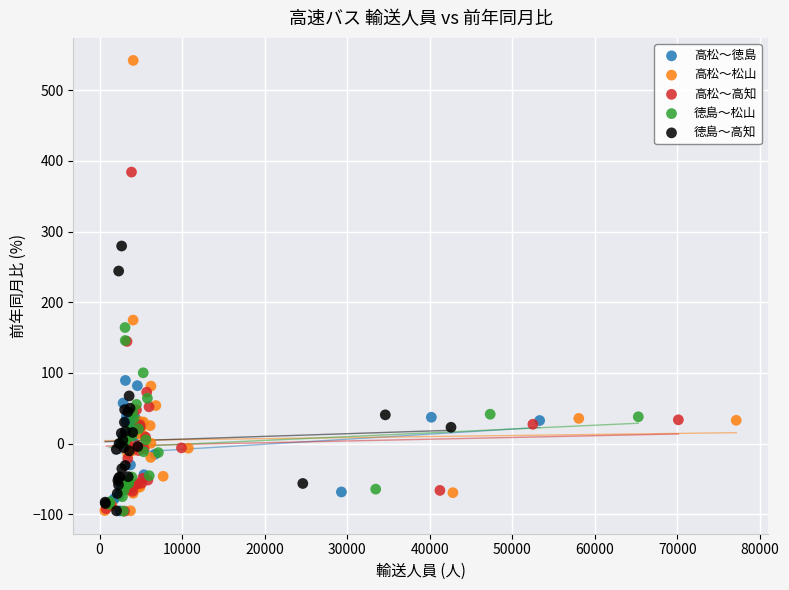

Which series contains the highest Y value?

高松～松山